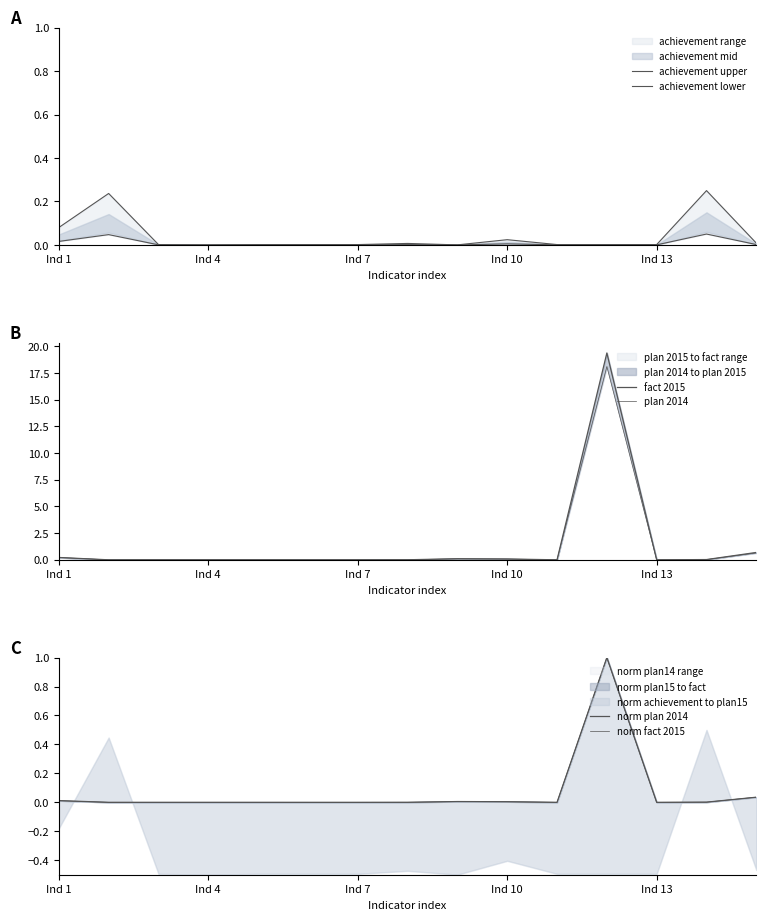

In achievement lower, how many points are lower than both neighbors (excluding endpoints)?

2